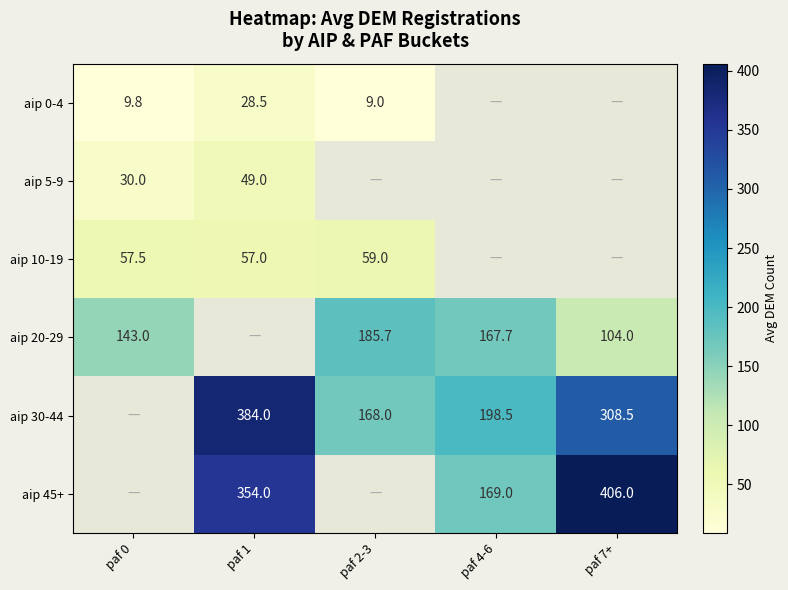

Where is aip 20-29 nearest to the value 144?

paf 0